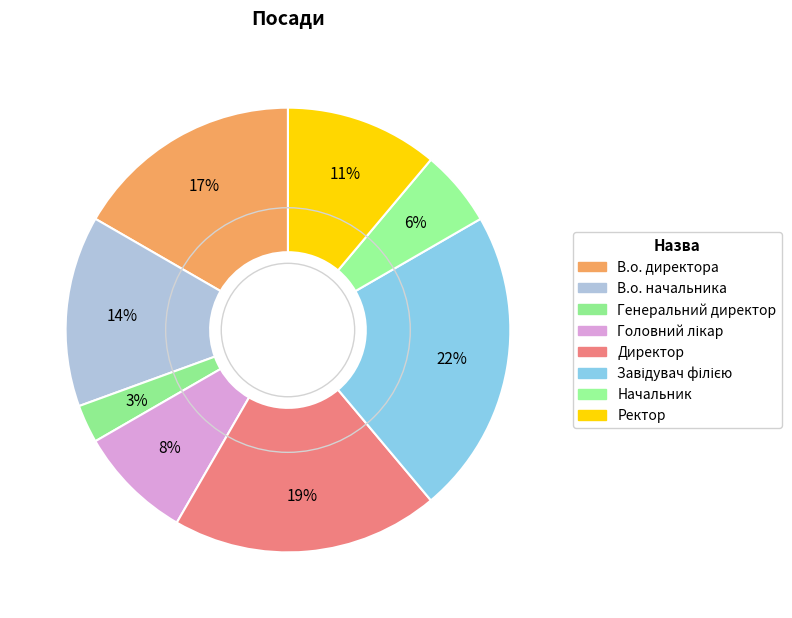

To the nearest percent, what is the difference between the Ректор and Директор slice percentages?

8%